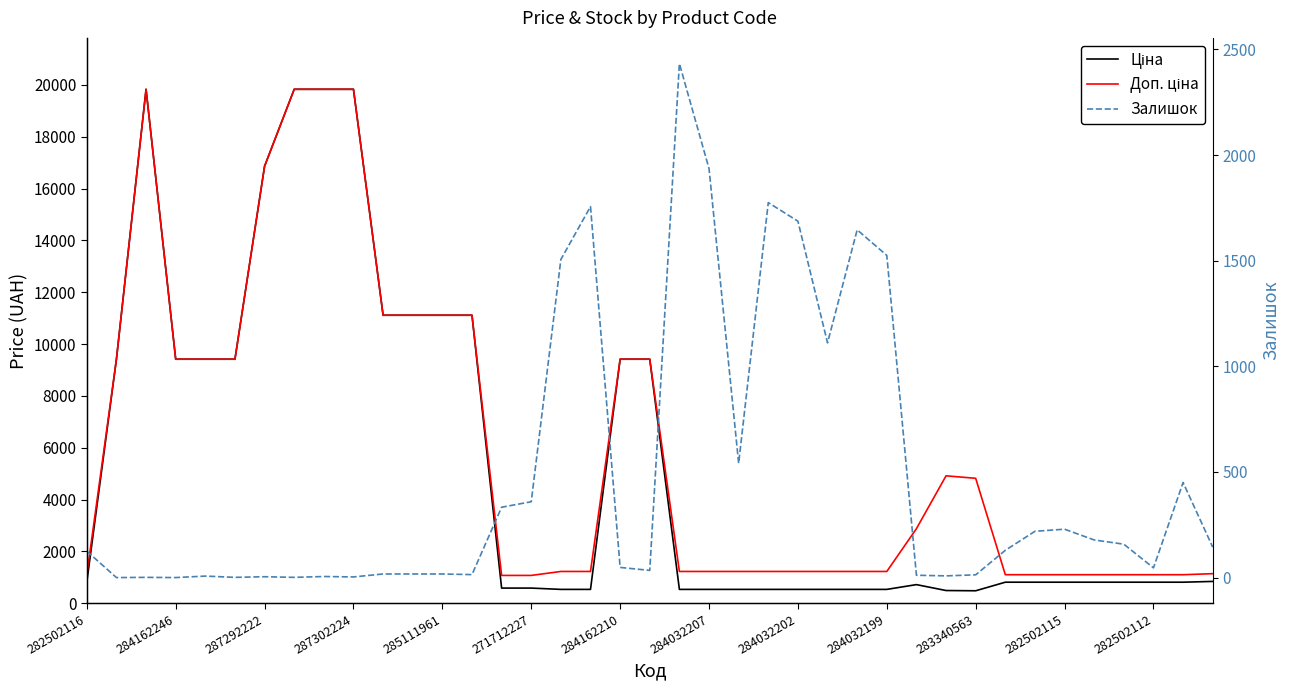

Count the number of categories in the chart.

39